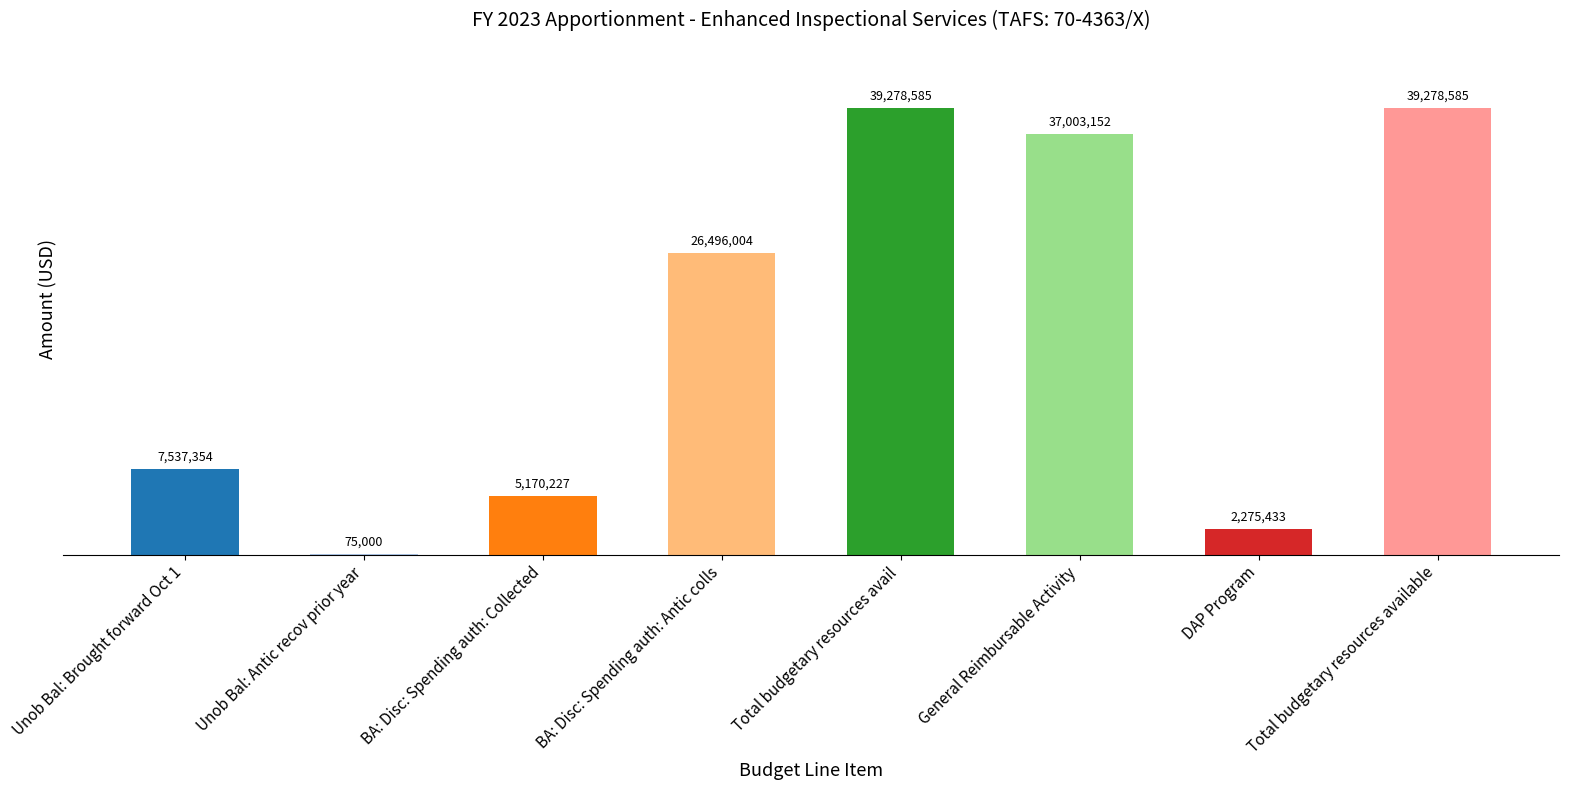

What is the approximate value at BA: Disc: Spending auth: Antic colls, to the nearest 100?

26496000